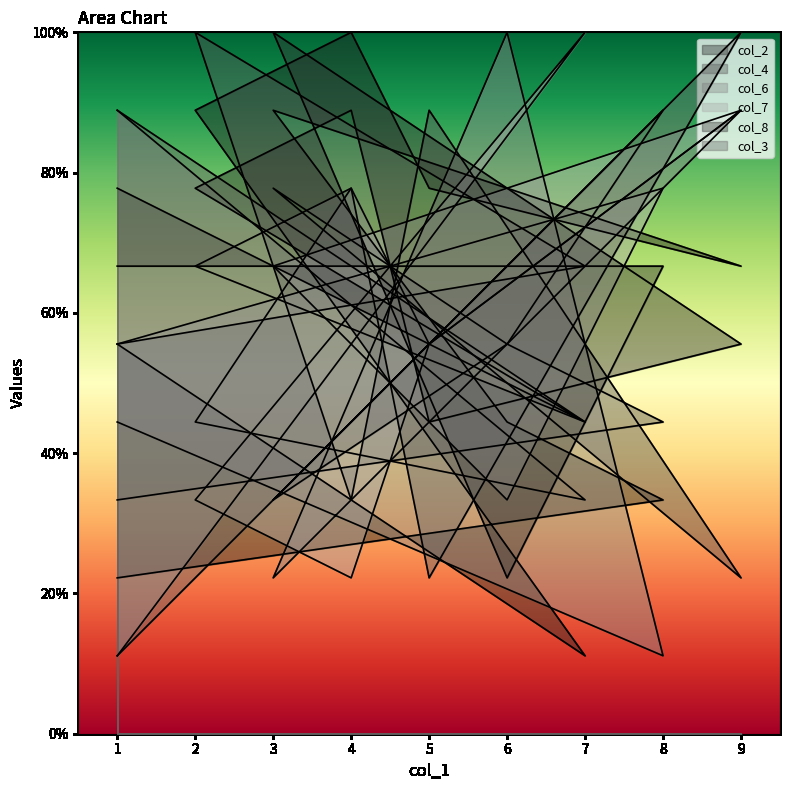

Where is the first local maximum for col_6?

6